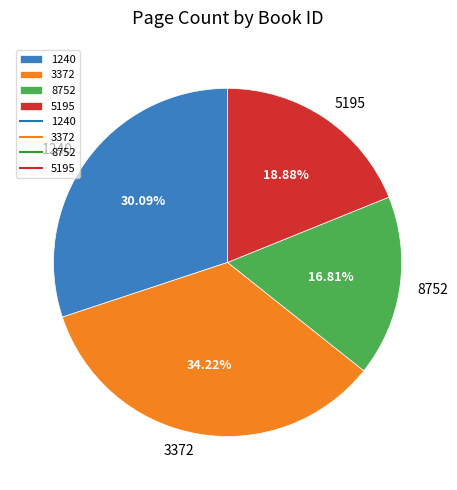

Does any single category account for the majority?

No